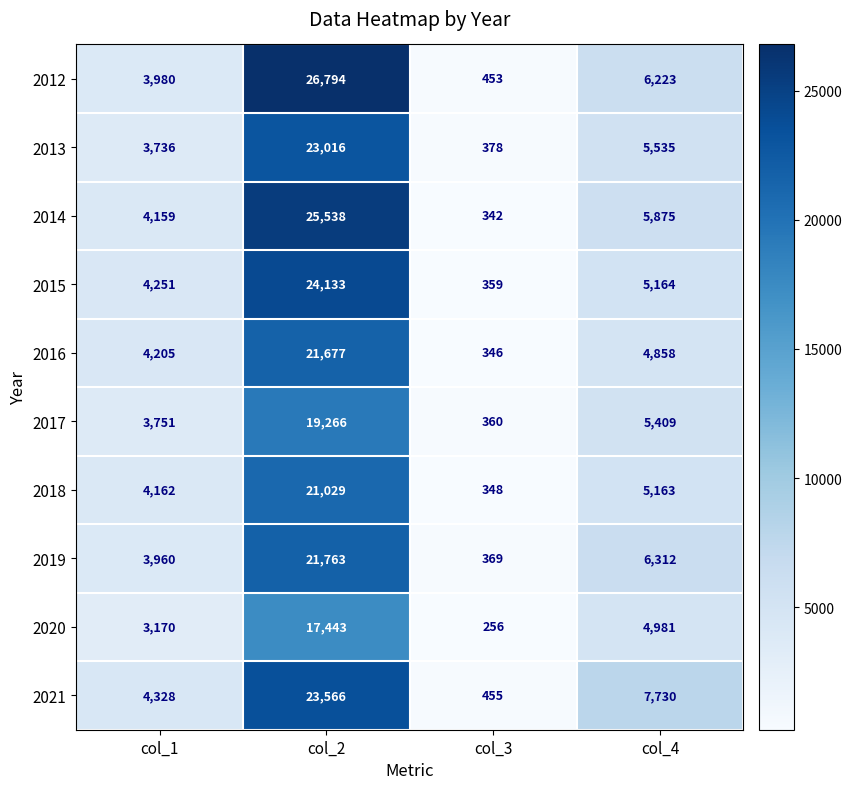

At which label does 2014 reach its minimum?

col_3